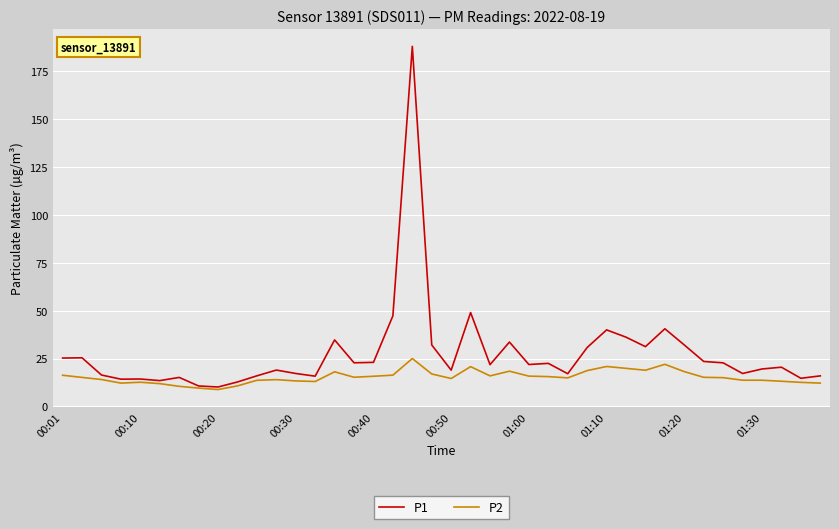

What is the lowest value of the P1 series?

10.2